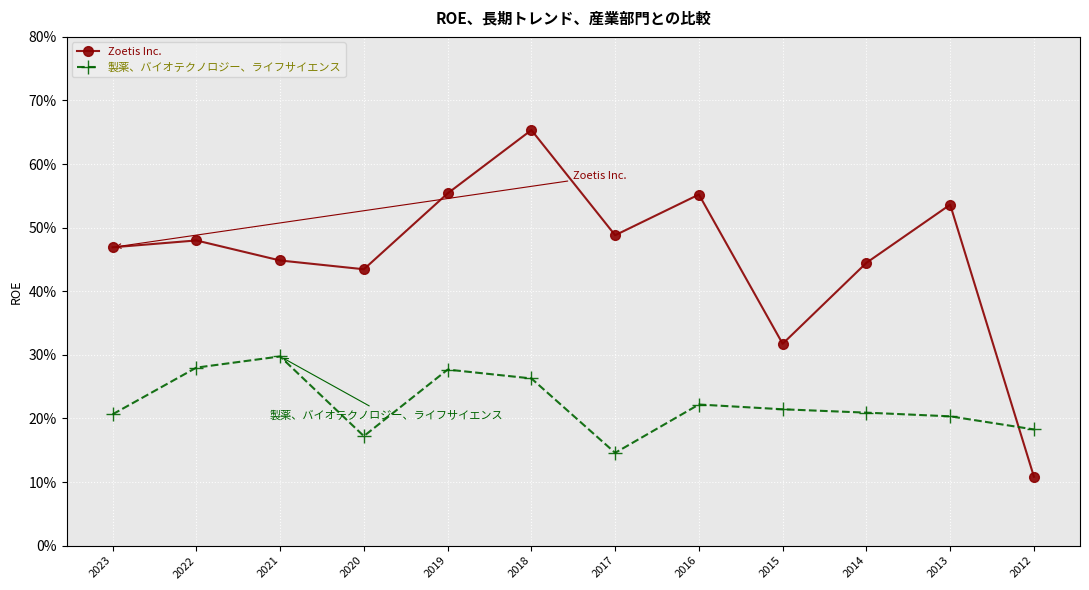

At which category does 製薬、バイオテクノロジー、ライフサイエンス reach its first local valley?

2020